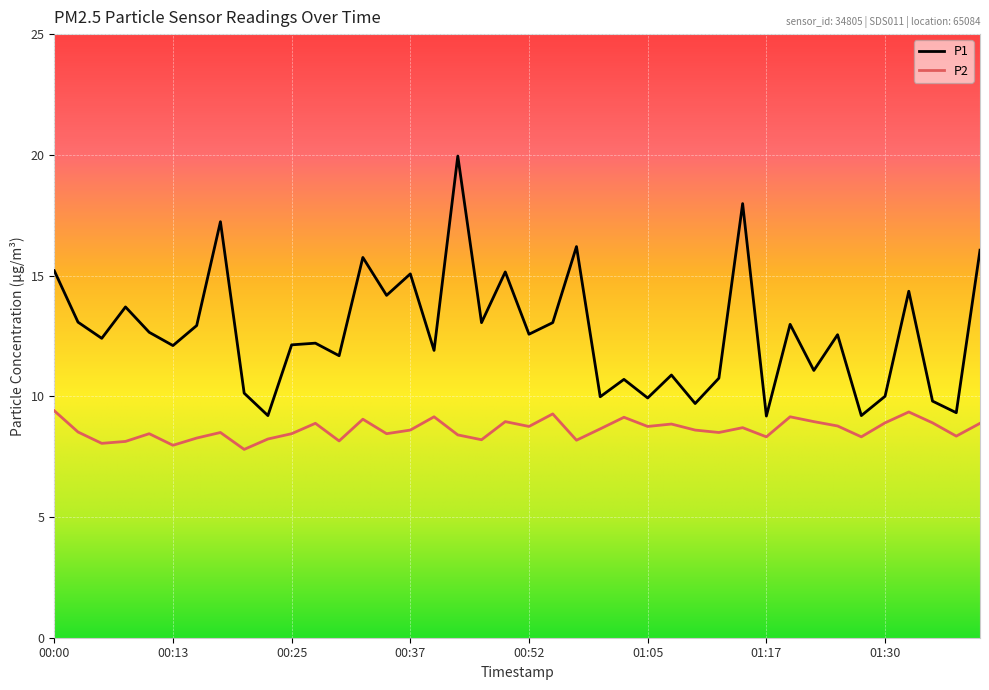

True or false: P1 and P2 cross at least once.

False